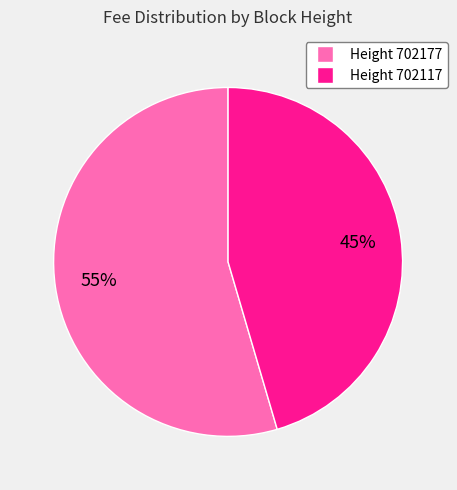

To the nearest percent, what is the average slice percentage?

50%